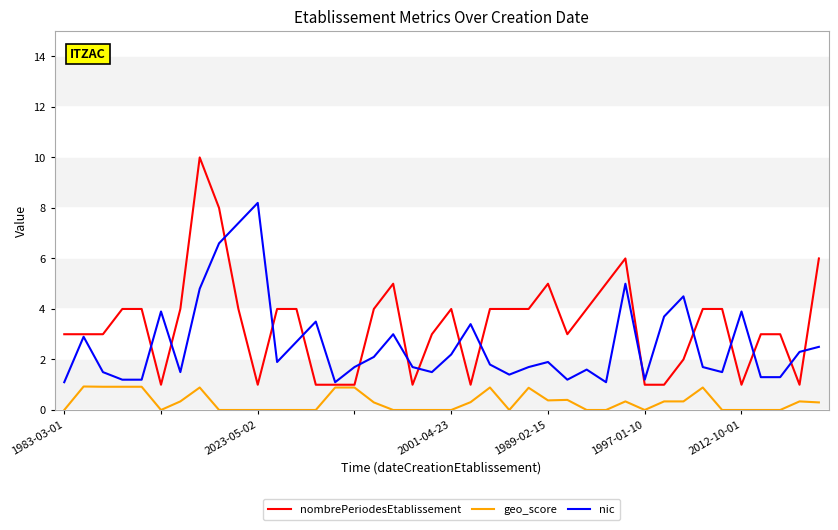

Which series has the largest range (max minus min)?

nombrePeriodesEtablissement